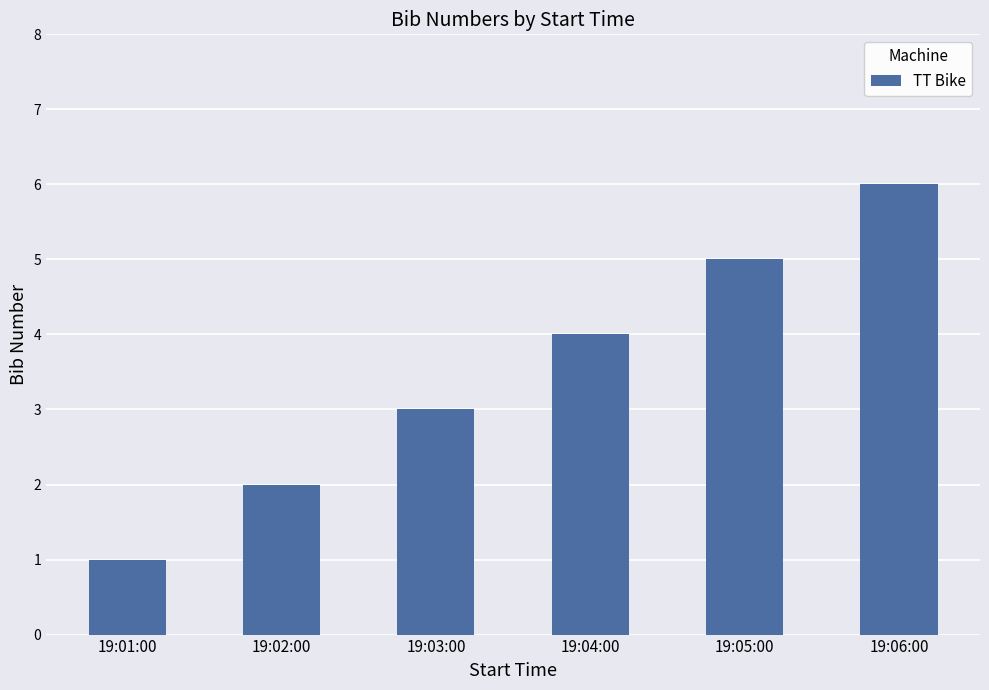

Is it true that the value at 19:03:00 is 3?

True